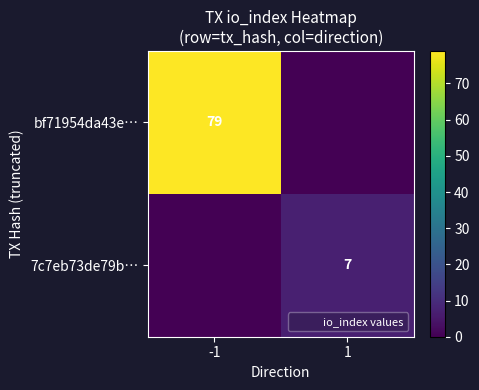

The value of bf71954da43e… at -1 is 79. True or false?

True